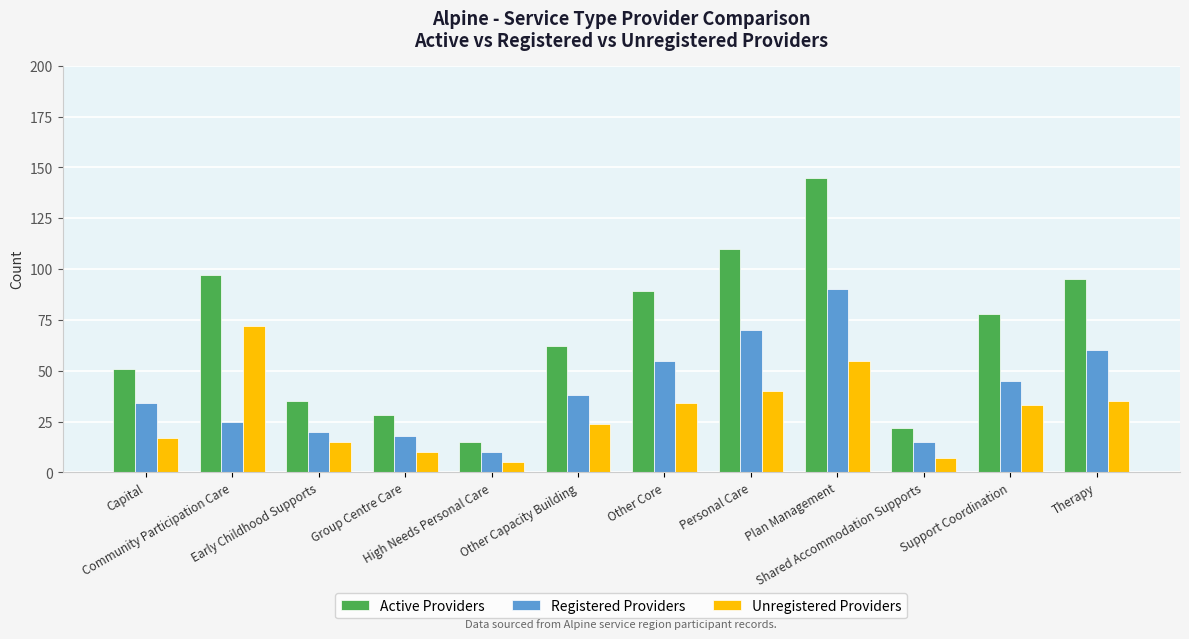

Which series has the widest spread of values?

Active Providers